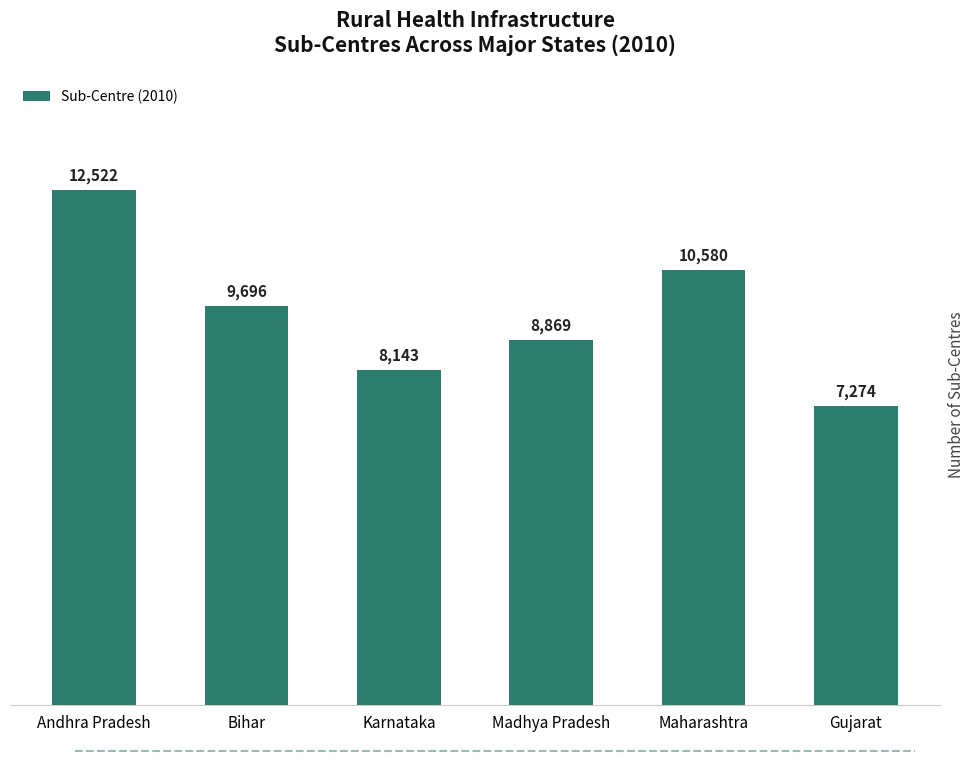

What value does the data have at Maharashtra, to the nearest 50?

10600